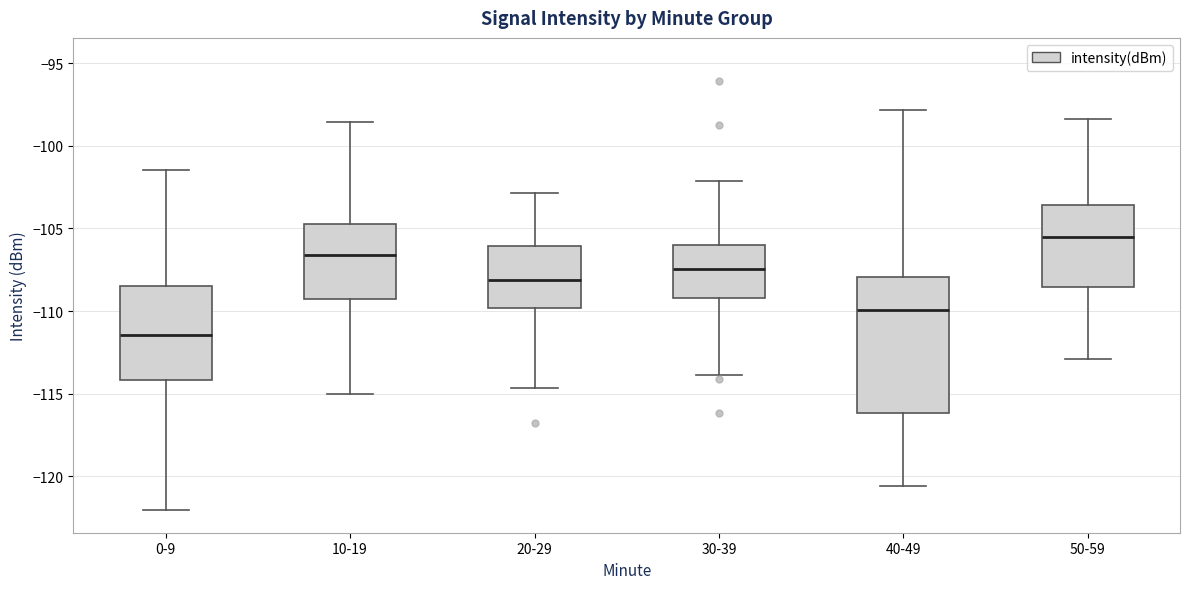

Which box's median line is the lowest?

0-9